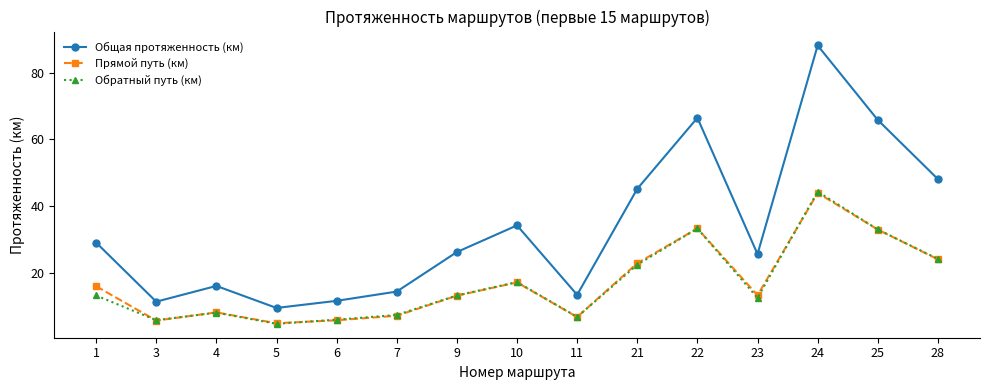

The Общая протяженность (км) series shows 7.6 at 7. True or false?

False